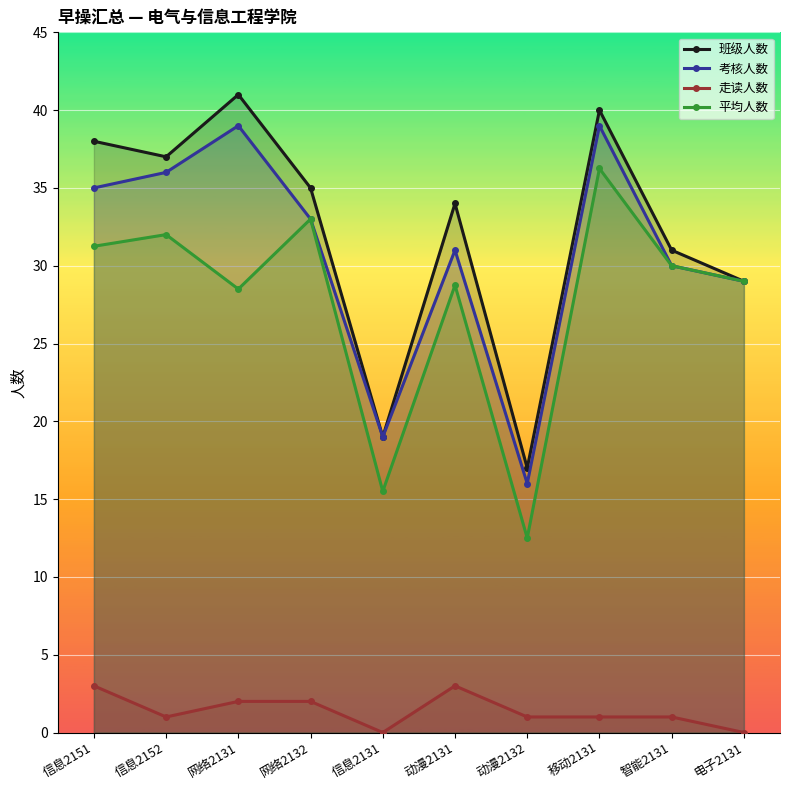

What is the average value of the 班级人数 series?

32.1